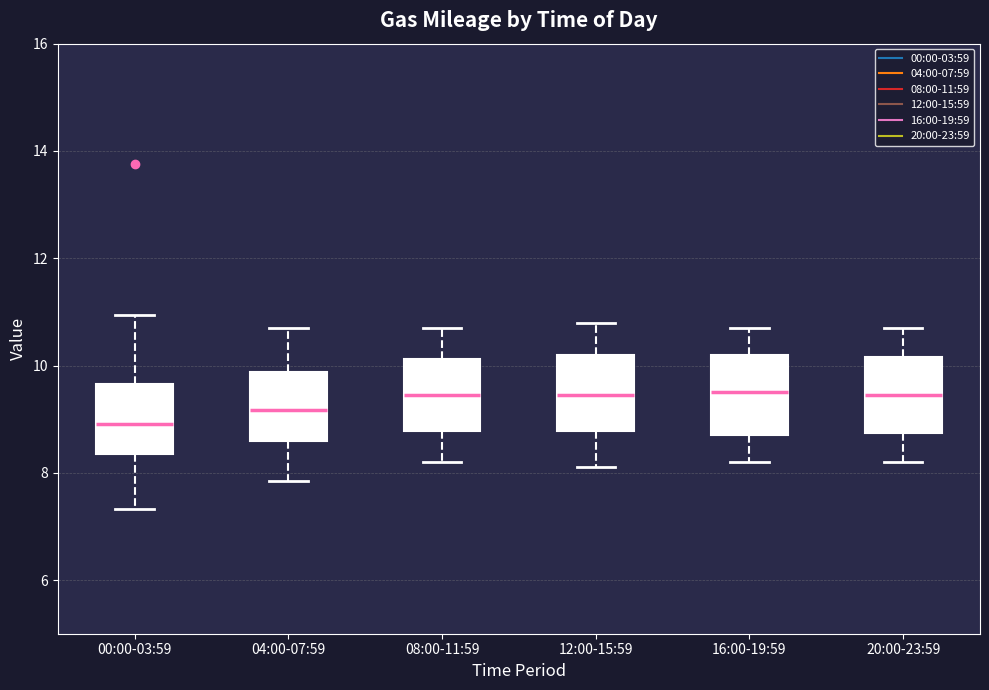

Where does the upper whisker of the box for 20:00-23:59 end on the y-axis? The values are not printed on the chart, so give them approximately, as read against the axis.

10.8